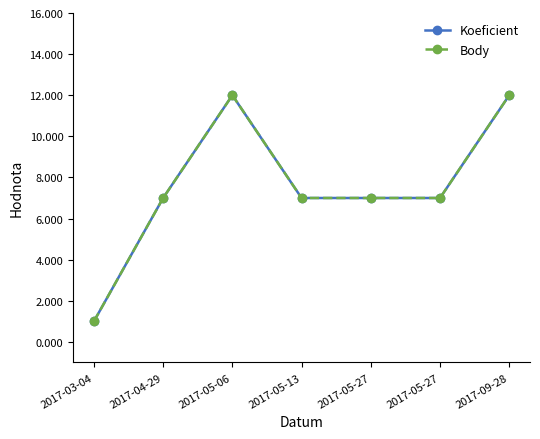

What is the label of the 5th point from the left?

2017-05-27